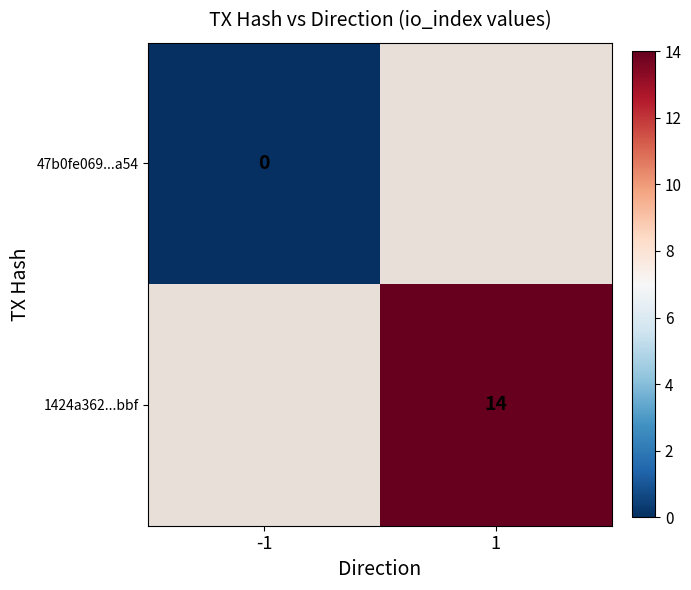

At how many categories does at least one series exceed 12?

1